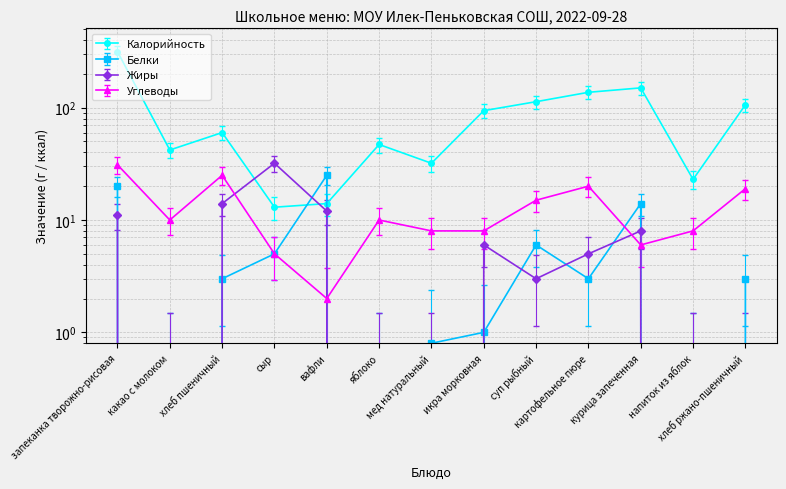

How many data points in Калорийность are above 51?

7